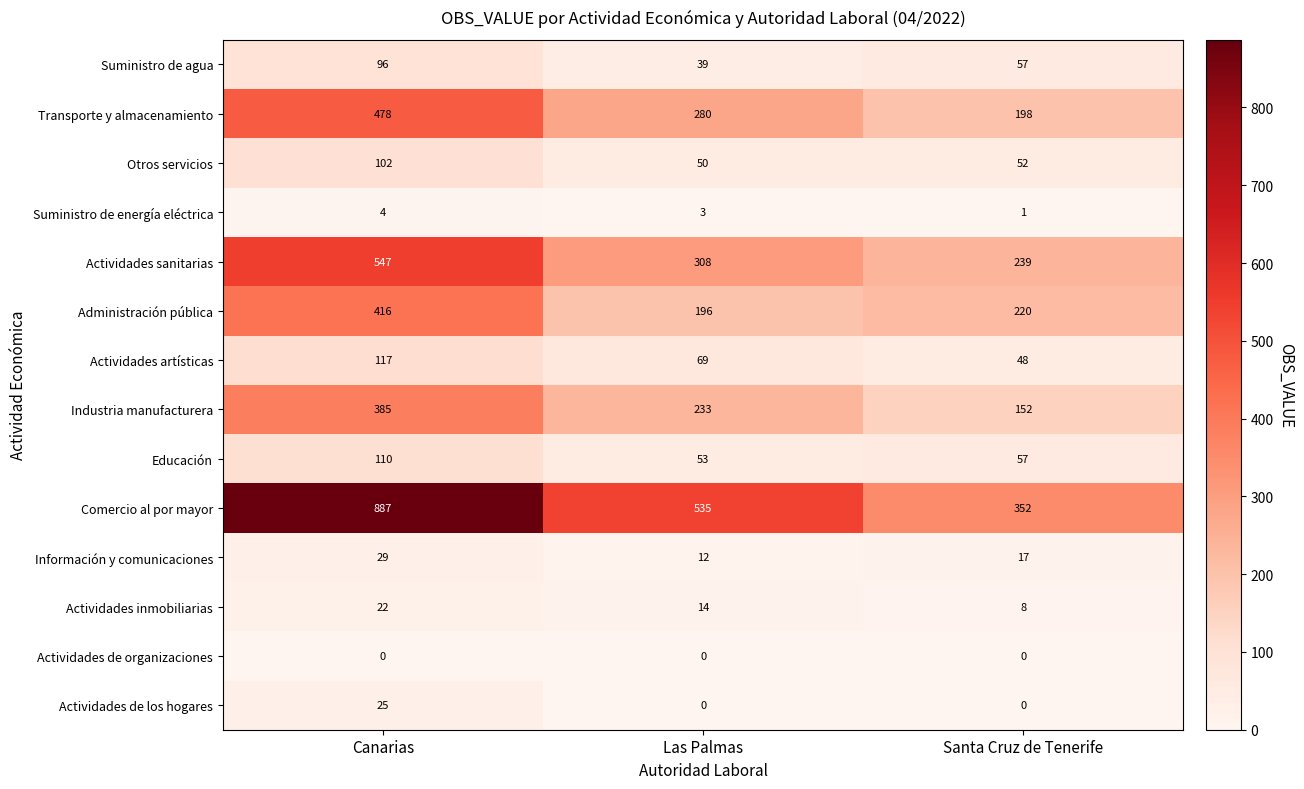

What is the greatest value displayed?

887